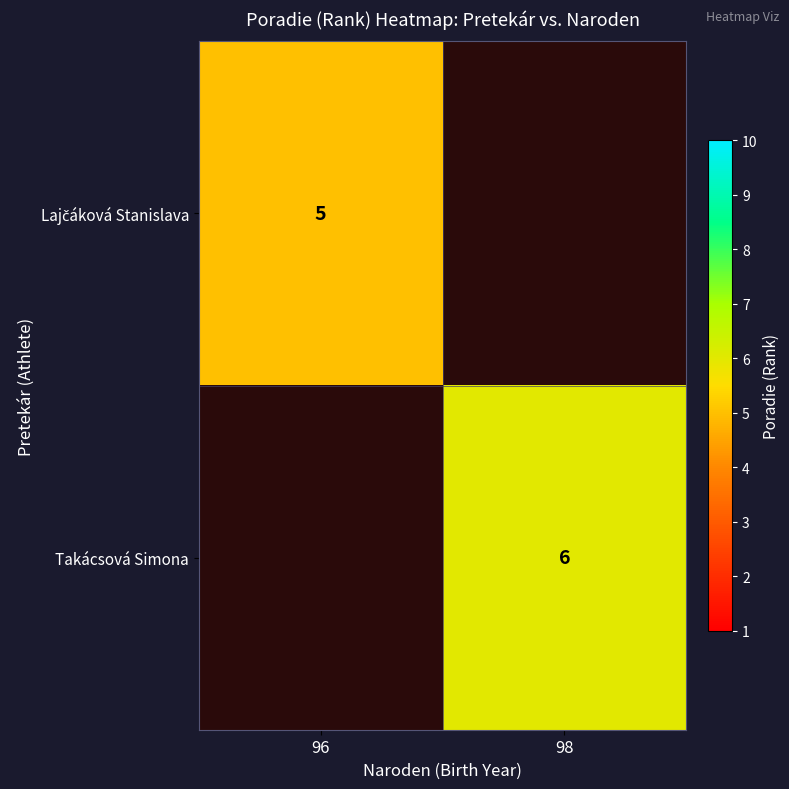

The Takácsová Simona series shows 11 at 98. True or false?

False